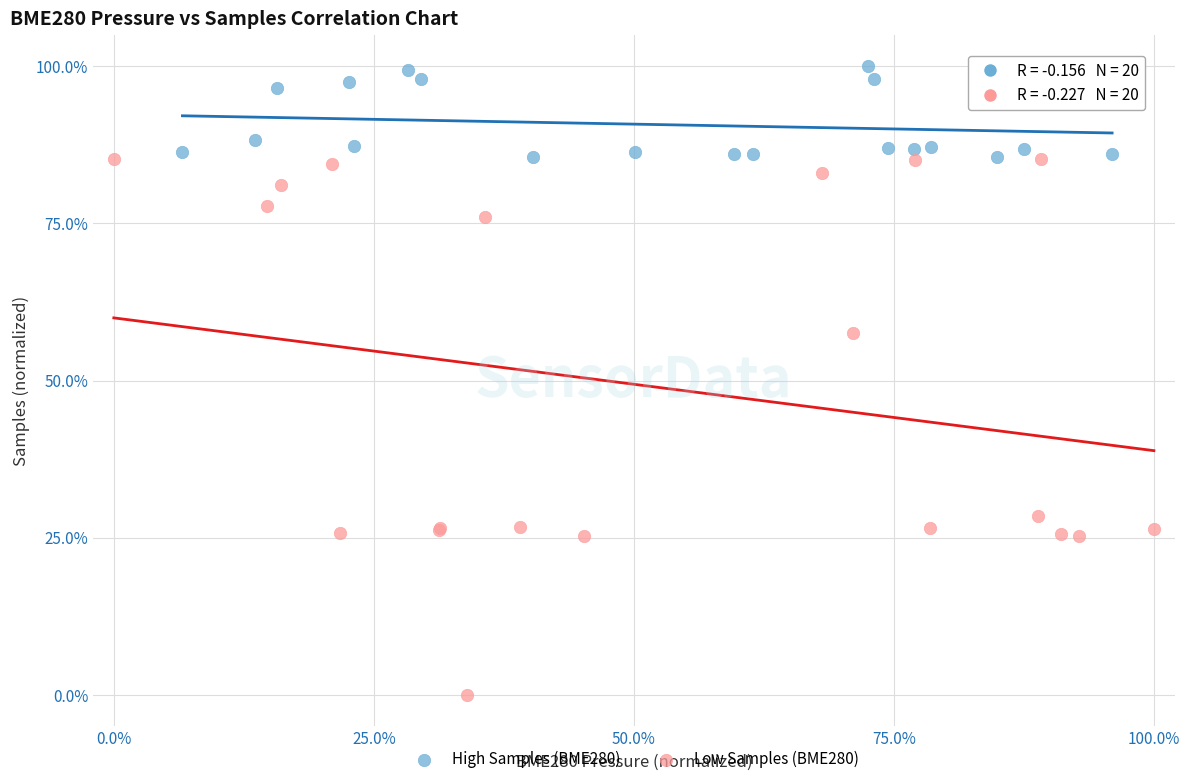

Which series reaches the maximum Y coordinate?

High Samples (BME280)